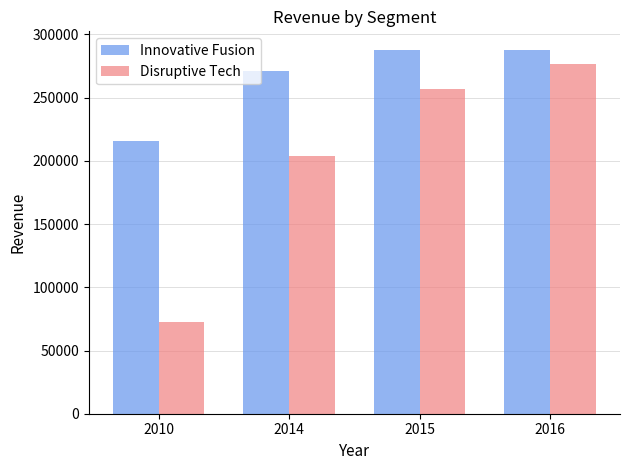

What is the difference between the Innovative Fusion values at 2010 and 2014?

55287